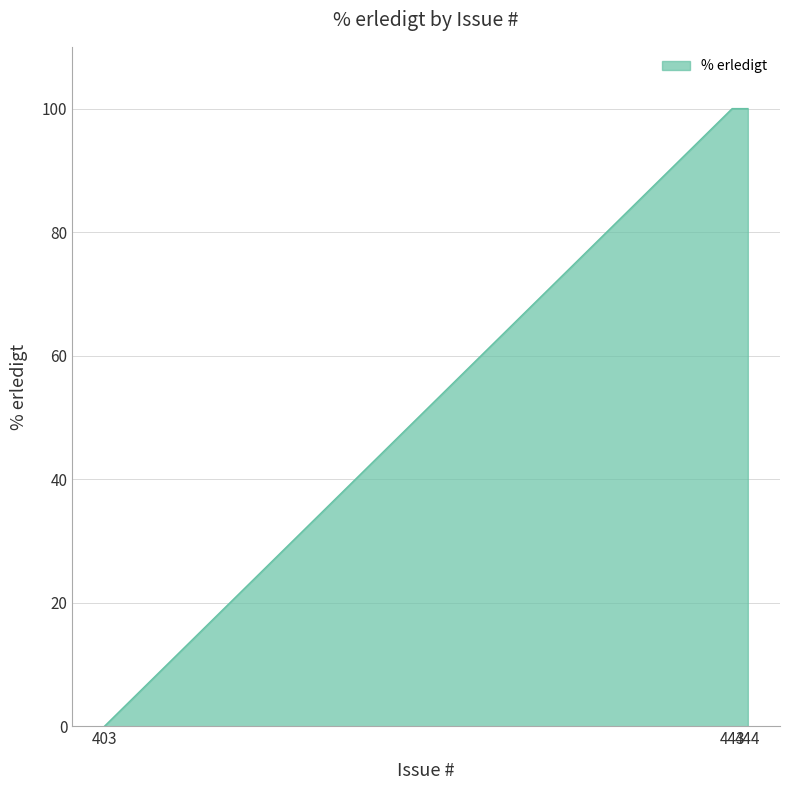

How many lines are shown in the chart?

1